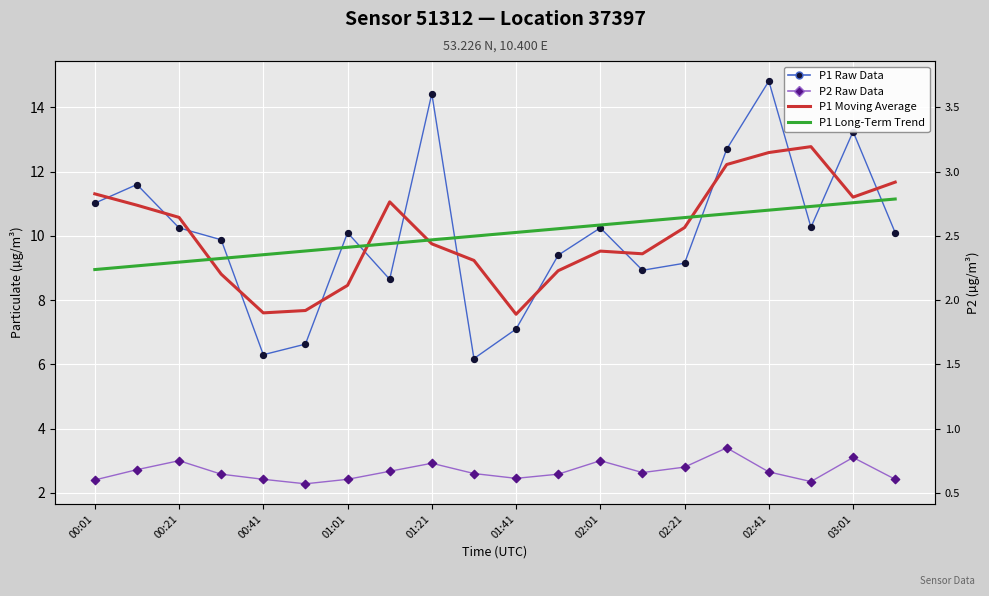

Which series has the widest spread of Y values?

P1 Raw Data